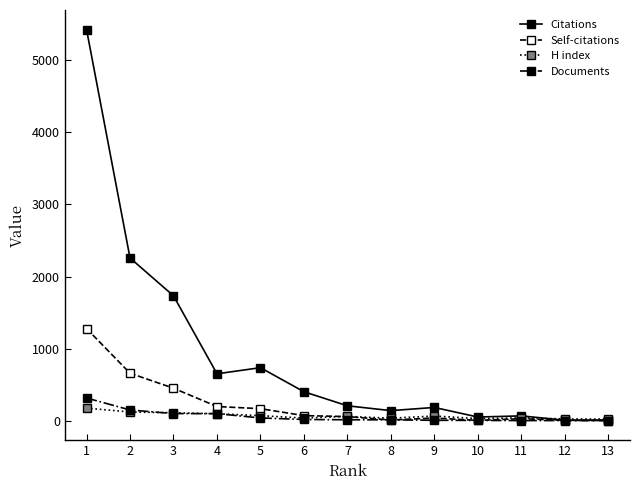

Which series has the largest range (max minus min)?

Citations